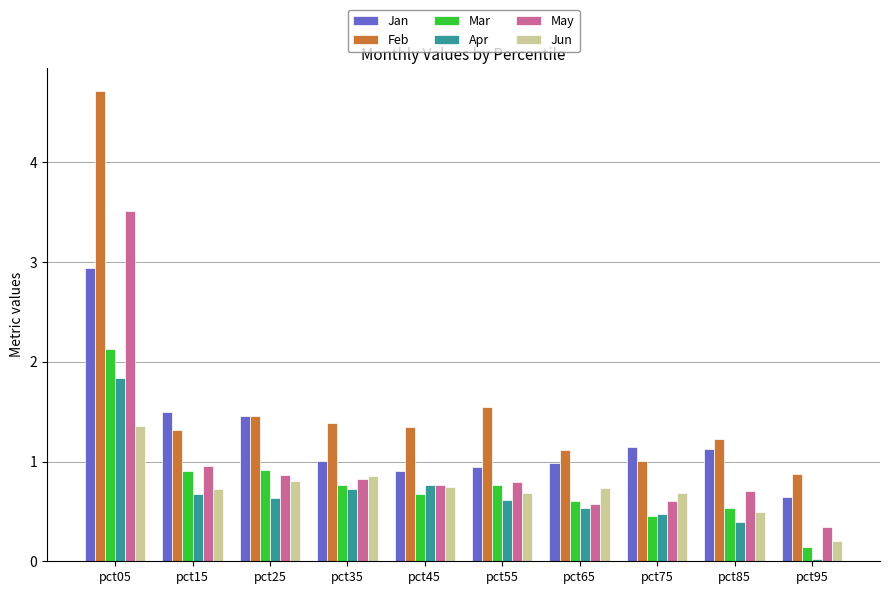

Read the Jun value at pct45.

0.7